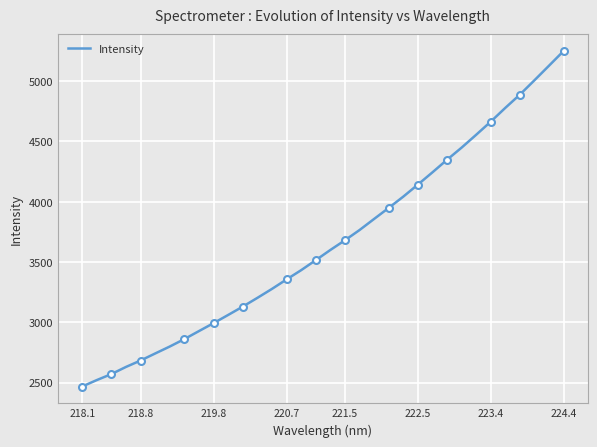

True or false: Intensity has a value of 1771.1 at 219.8.

False